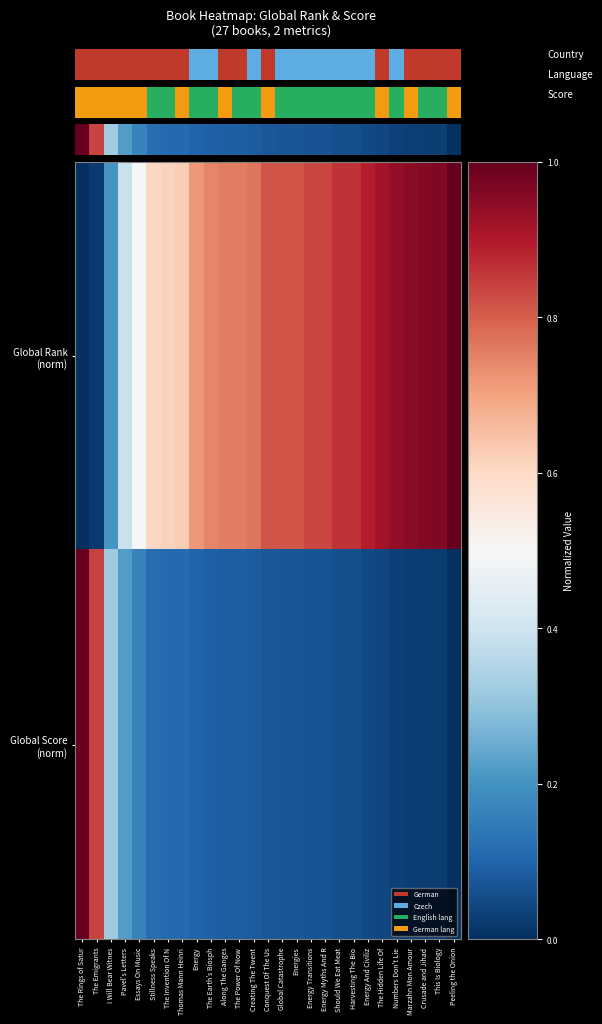

The Global Rank (norm) series shows 0.8 at Along The Ganges. True or false?

True